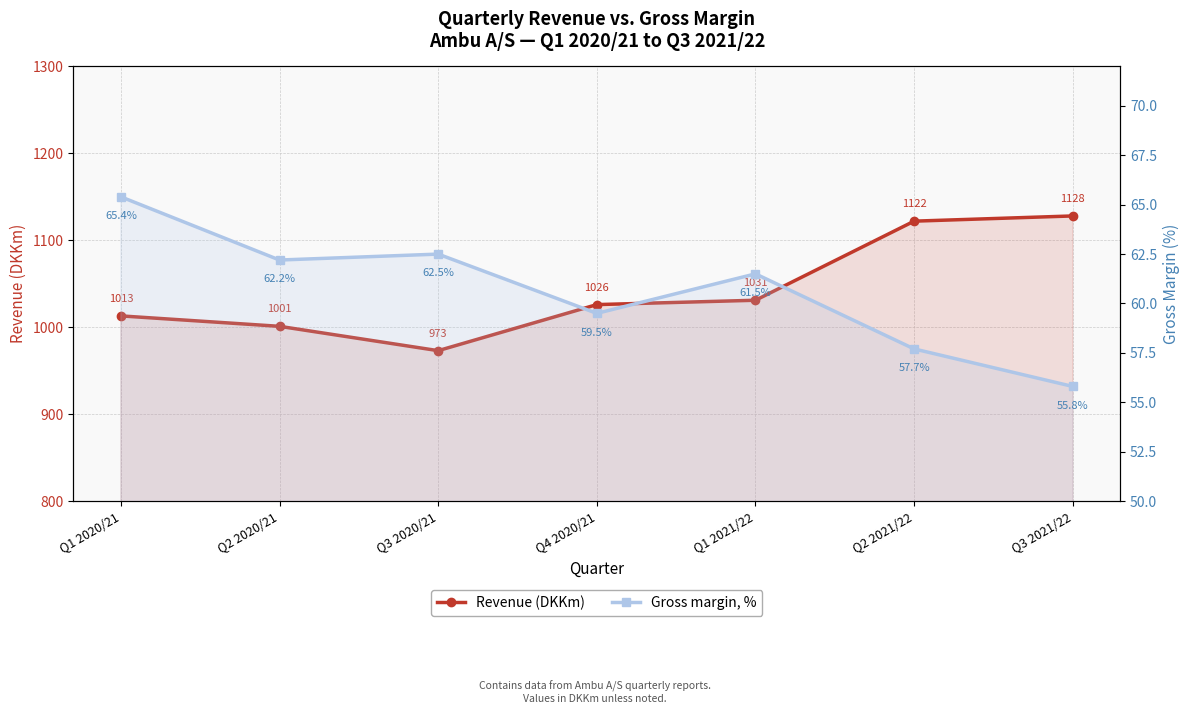

At how many categories does at least one series exceed 560?

7